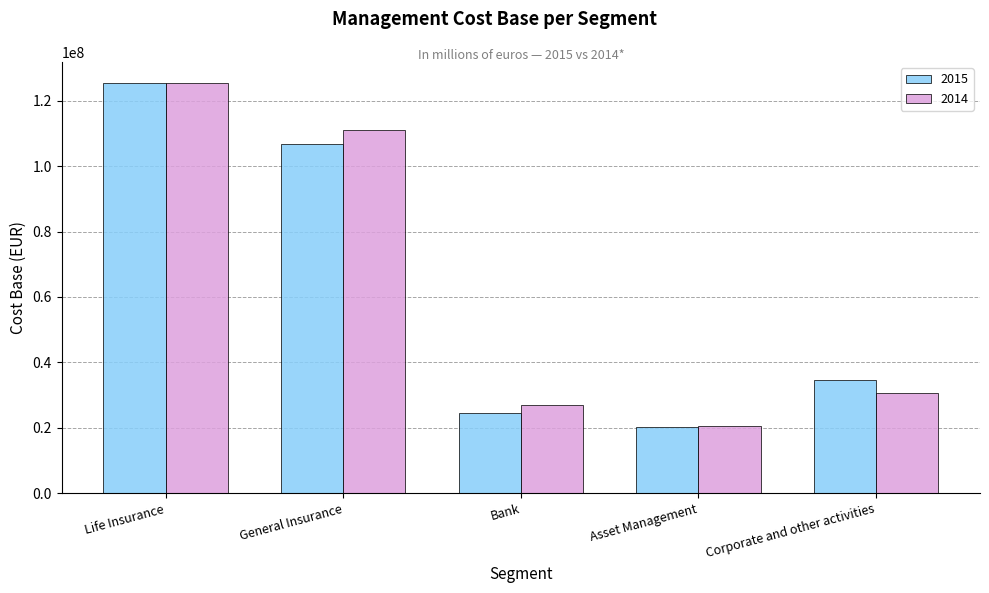

List the labels in order of 2014 value, smallest first.

Asset Management, Bank, Corporate and other activities, General Insurance, Life Insurance